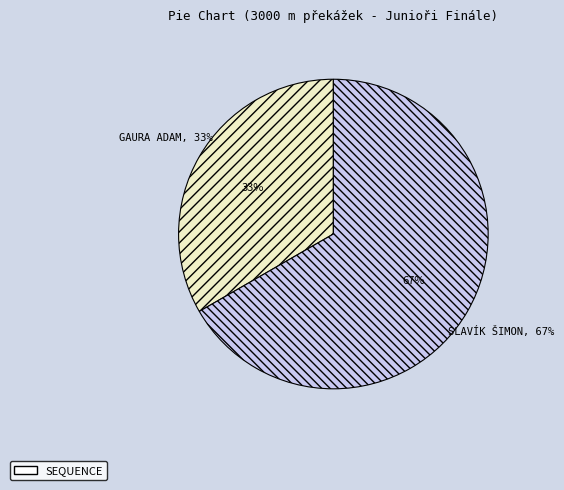

Does Slavík Šimon represent more than half of the total?

Yes